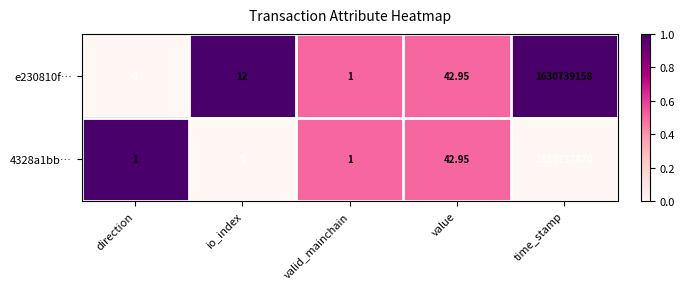

At which category does the chart reach its minimum across all series?

direction